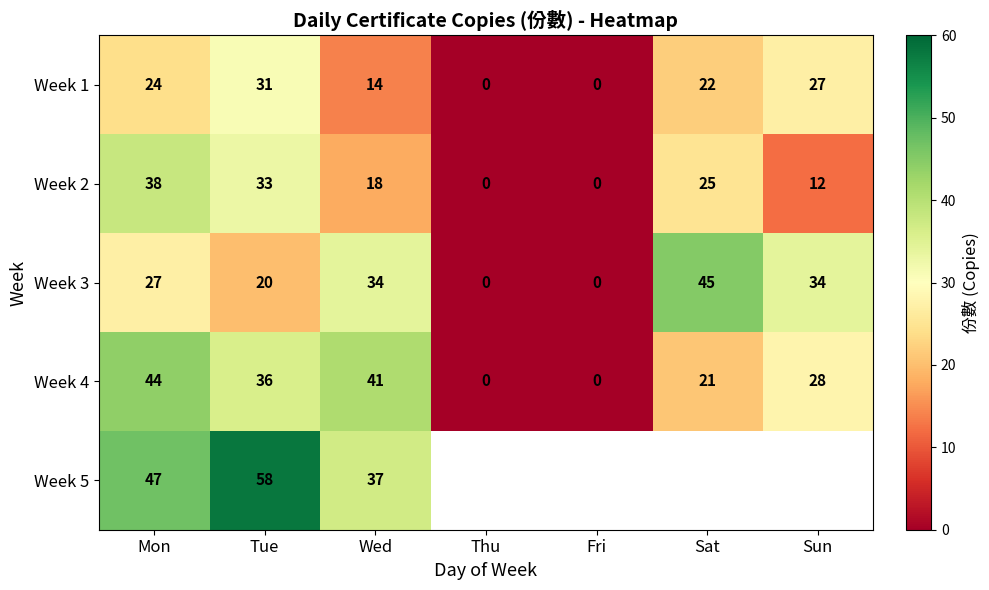

The Week 1 series shows 24 at Mon. True or false?

True